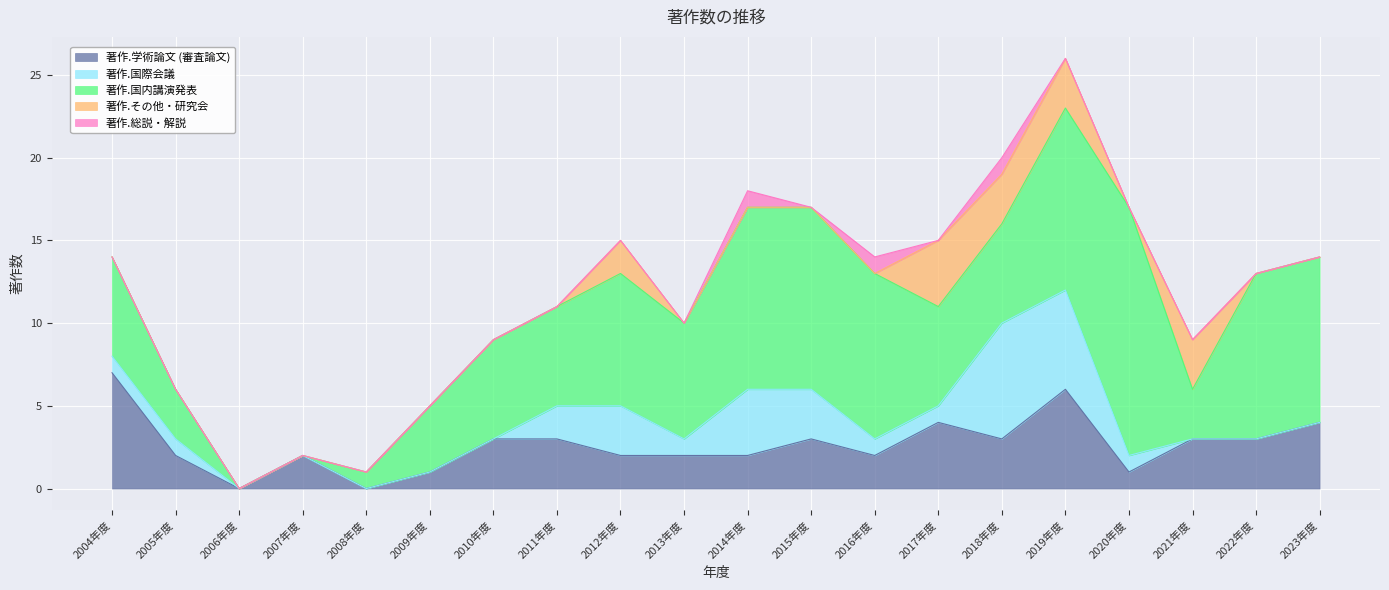

How many lines are shown in the chart?

5